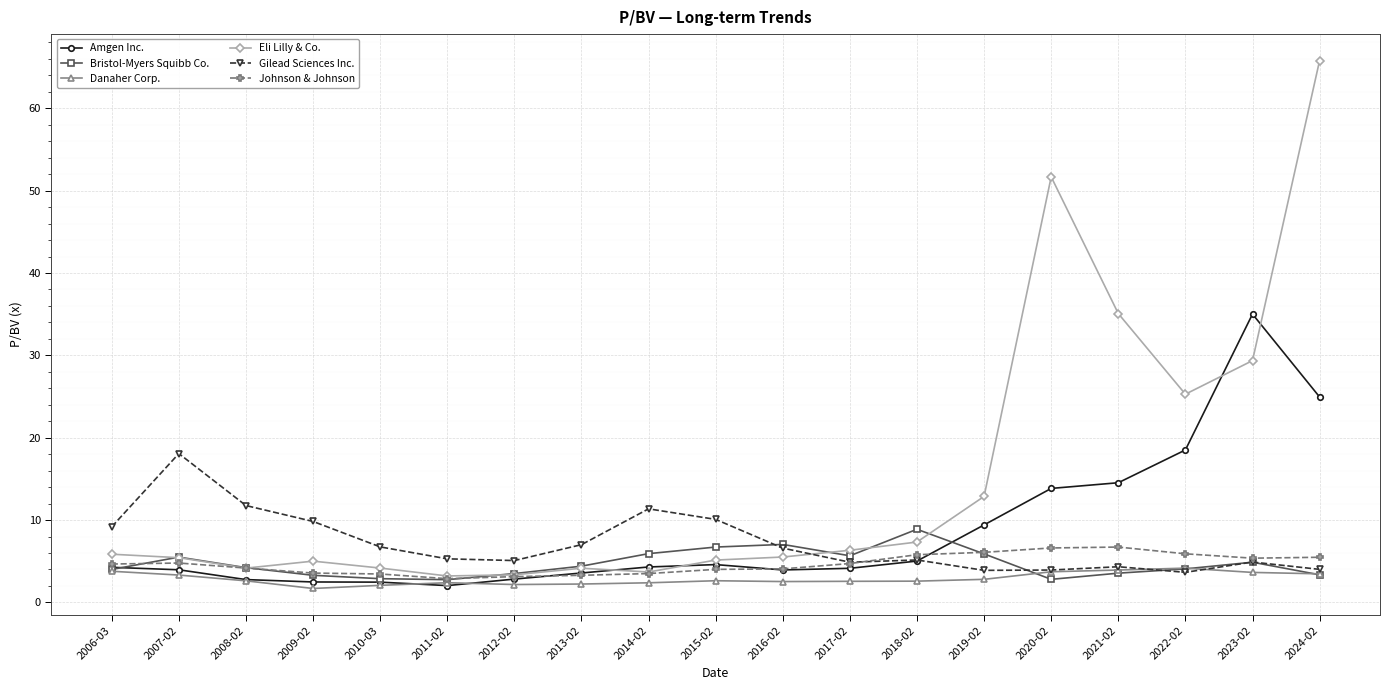

Which series has the largest total across all categories?

Eli Lilly & Co.